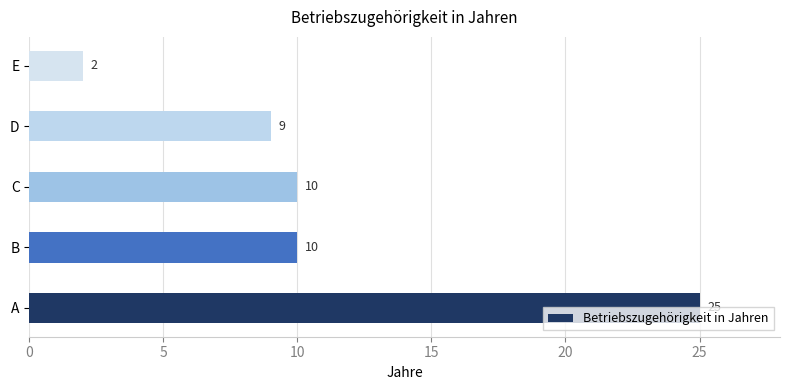

What is the greatest value displayed?

25